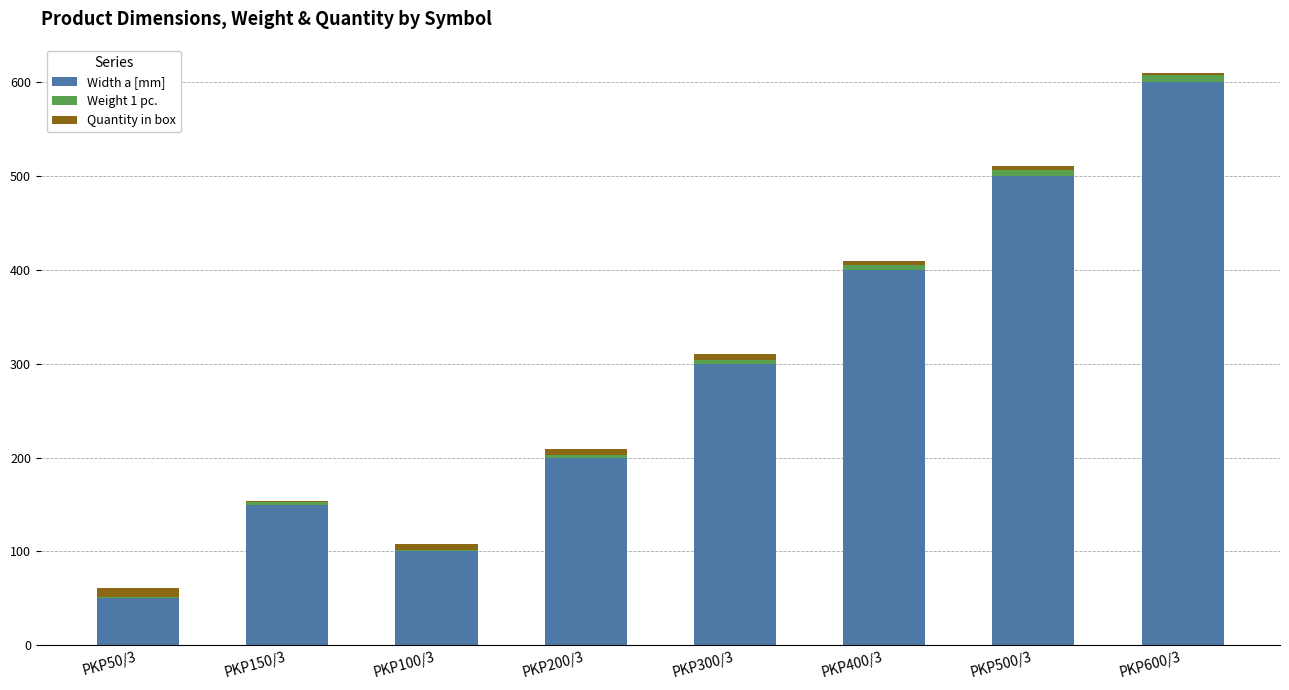

What is the total value across all series at PKP150/3?

154.2